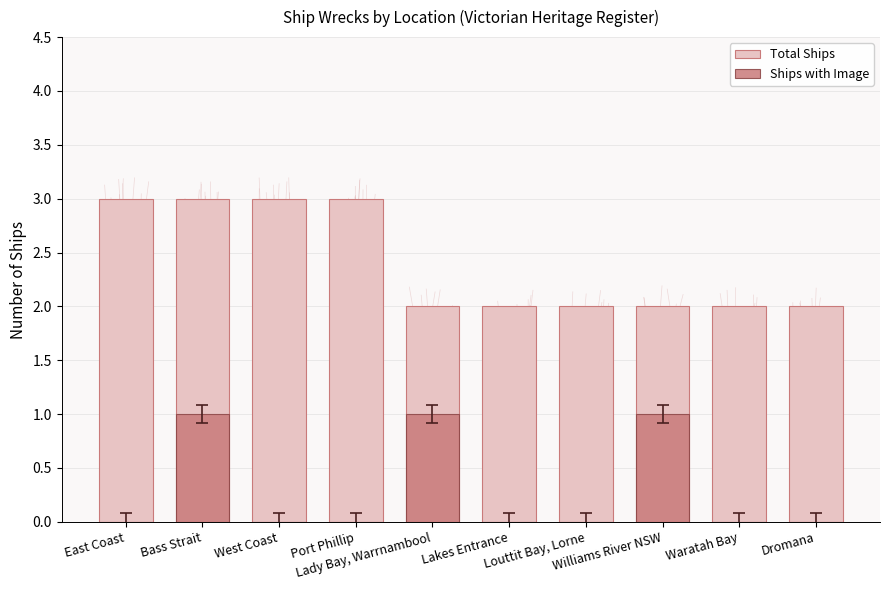

Is the value of Ships with Image at Port Phillip greater than the value of Total Ships at Lakes Entrance?

No